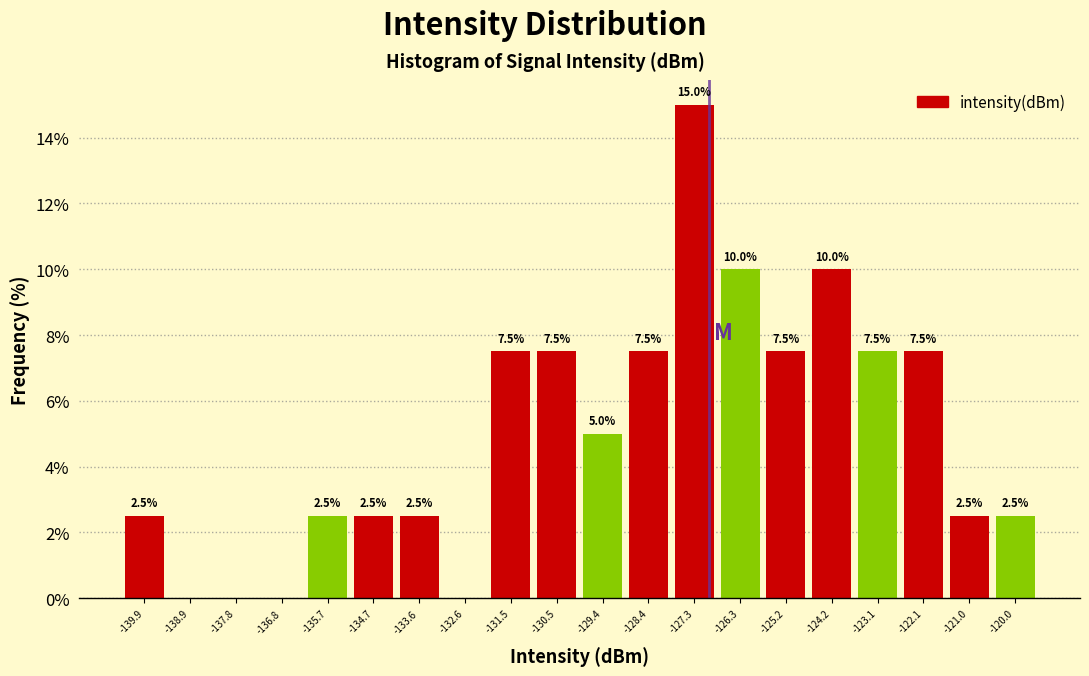

Which range on the x-axis has the tallest bar?

-127.8 to -126.8